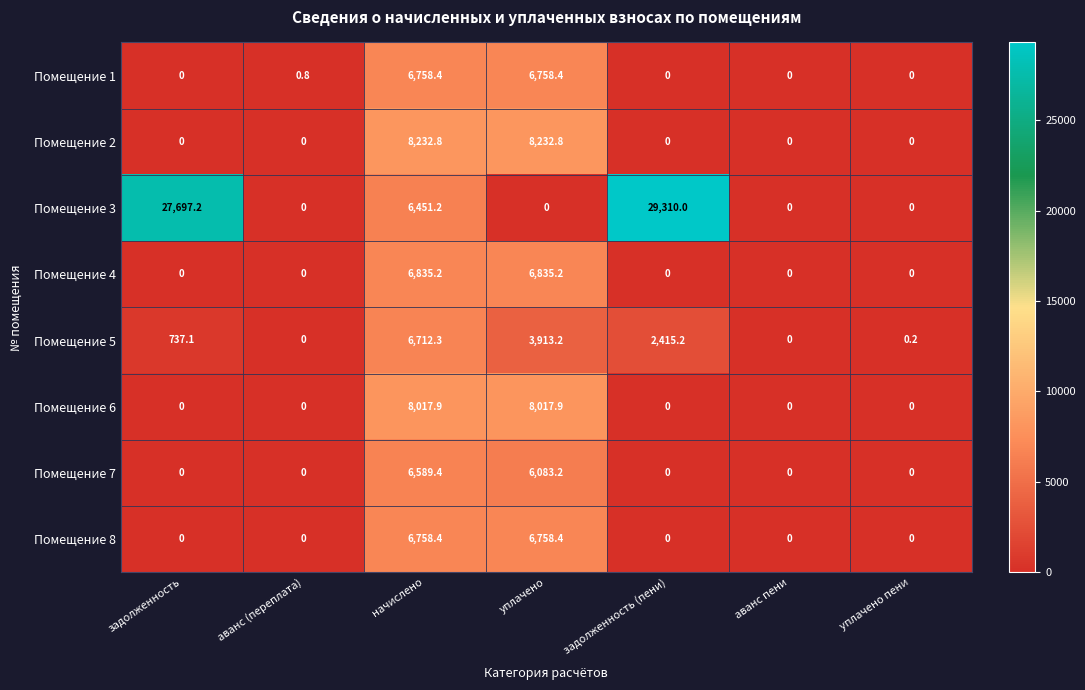

Is it true that Помещение 1 equals 1.1 at аванс (переплата)?

False